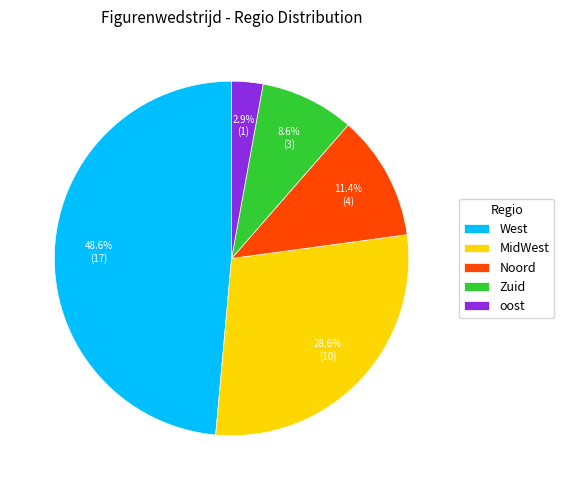

Is there any slice that represents more than half of the pie?

No